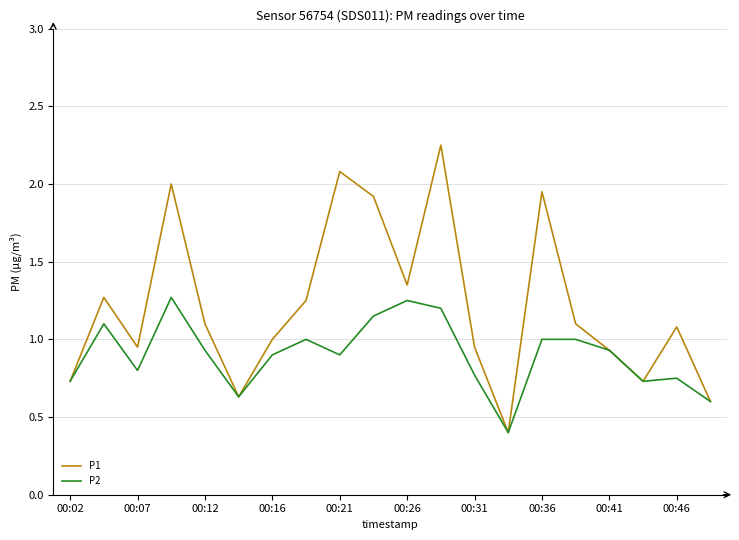

What is the minimum value for P1?

0.4